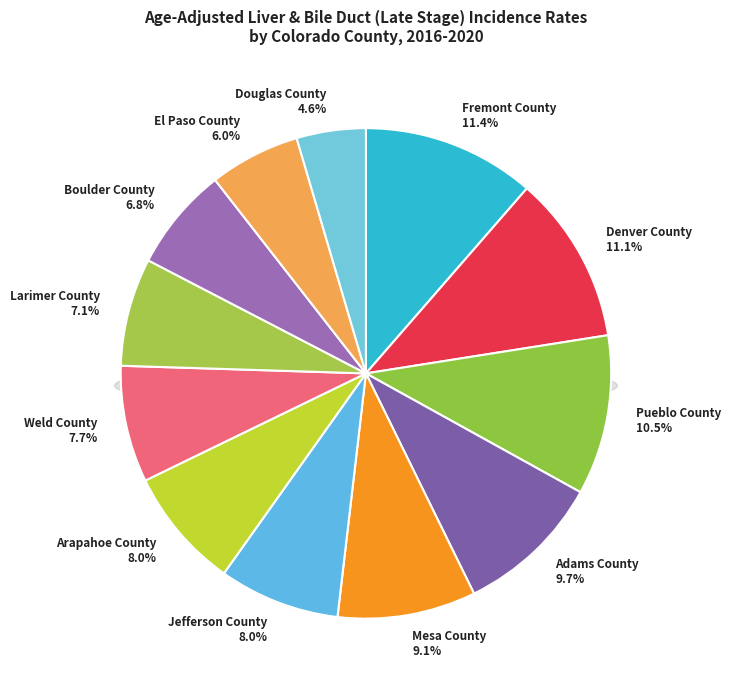

What is the smallest slice in the pie chart?

Douglas County